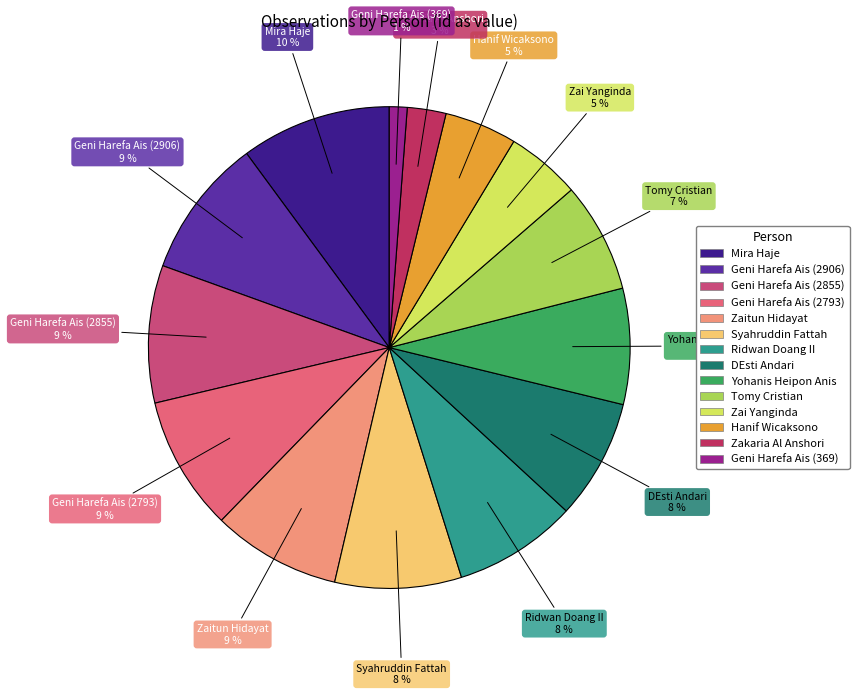

Is there any slice that represents more than half of the pie?

No